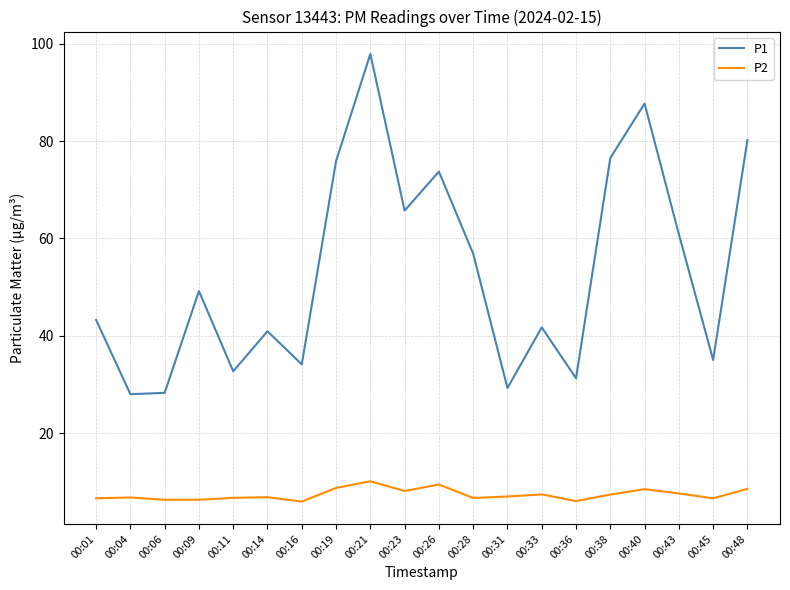

Where is the first local maximum for P1?

00:09